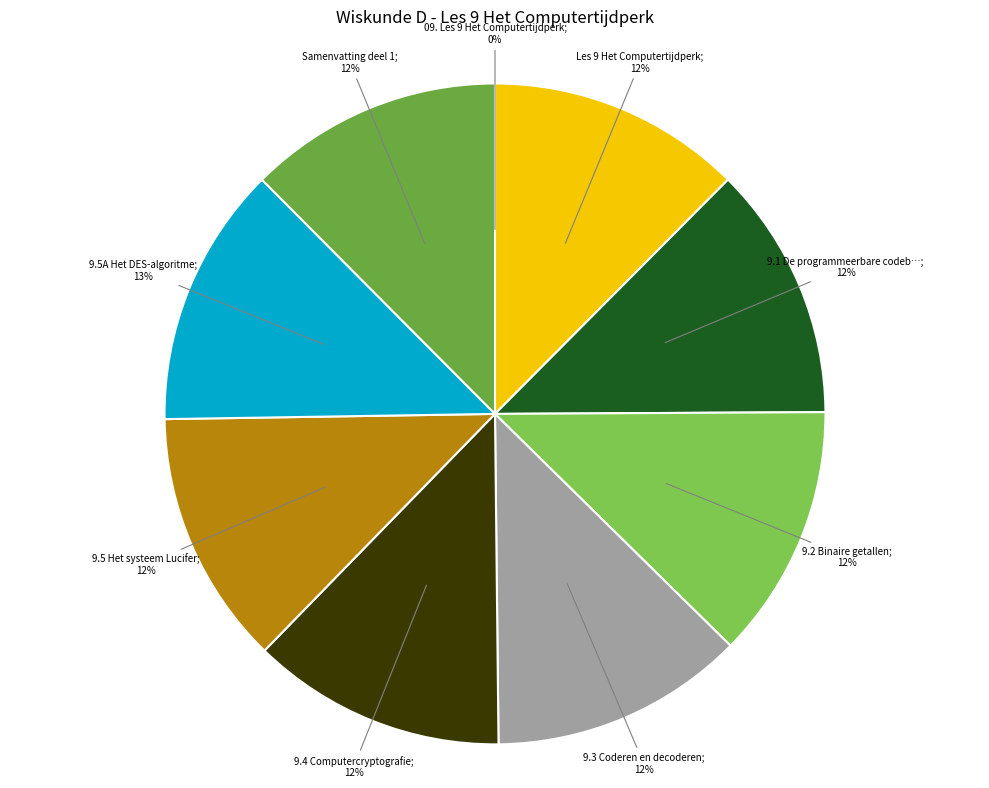

How many segments does this pie chart have?

9